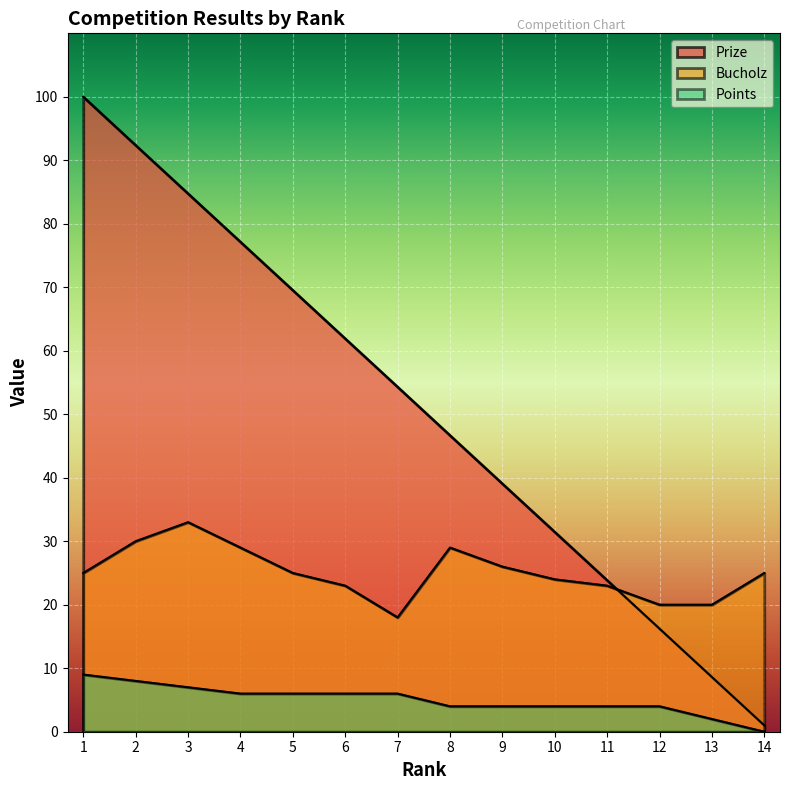

Where is Points nearest to the value 4?

8